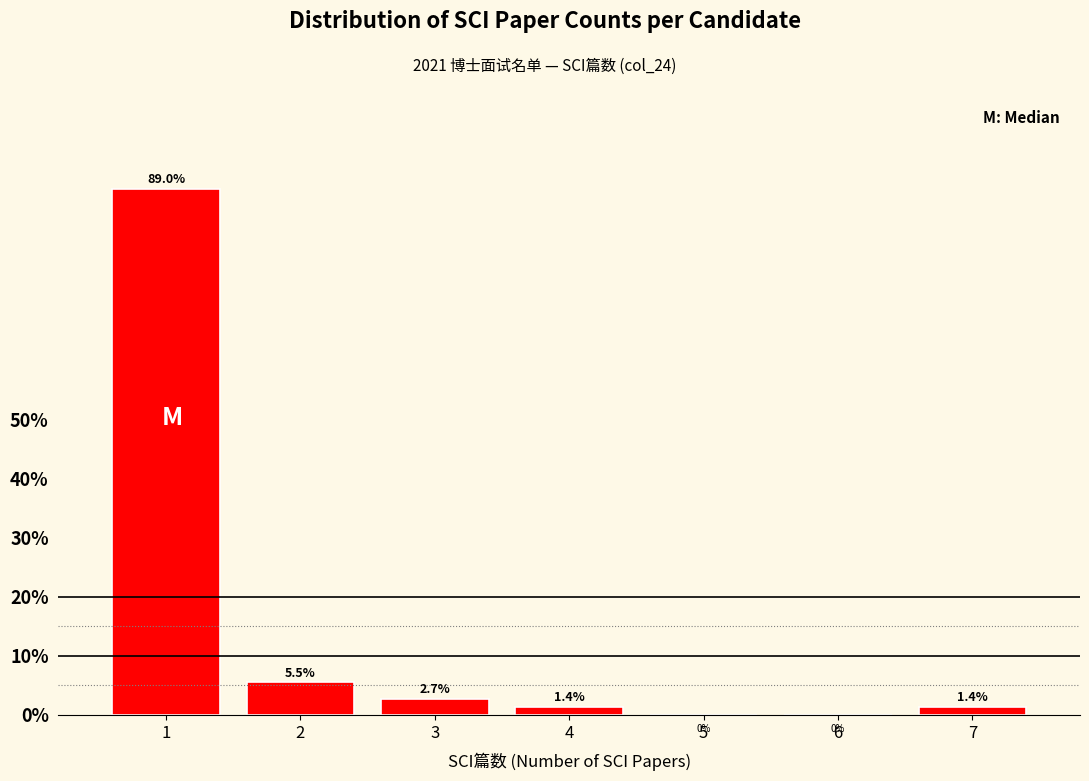

Reading left to right, extract all data points from this chart.

1=89.0	2=5.5	3=2.7	4=1.4	5=0.0	6=0.0	7=1.4